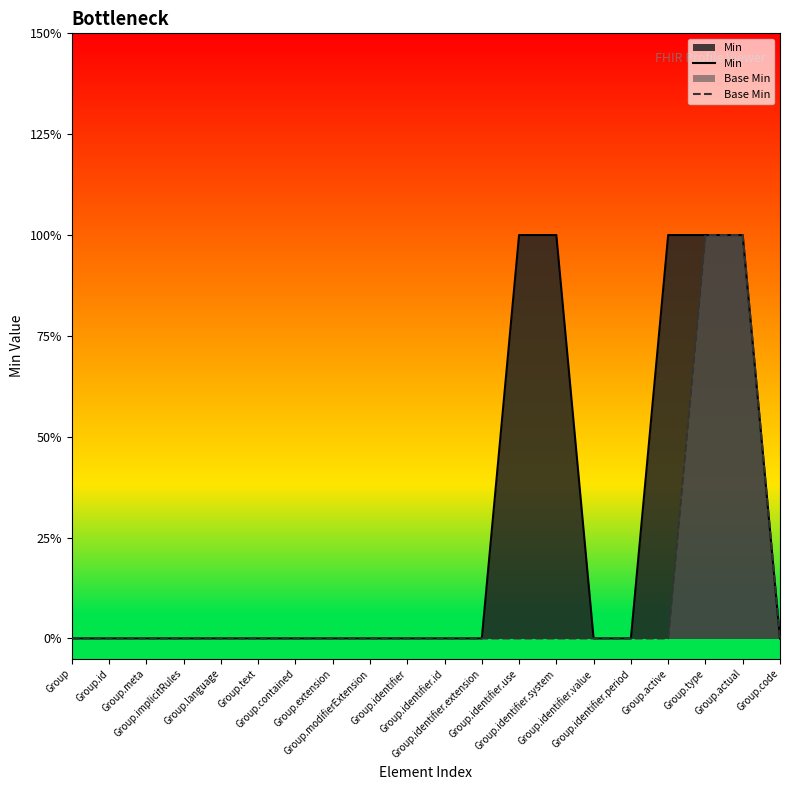

Which series has the largest total across all categories?

Min